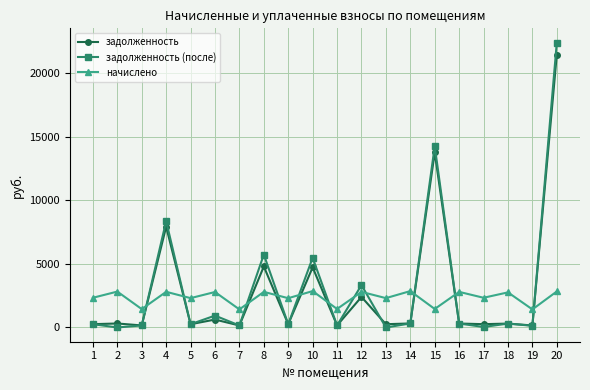

What is the value of the начислено point at the 8th from the left?

2800.0